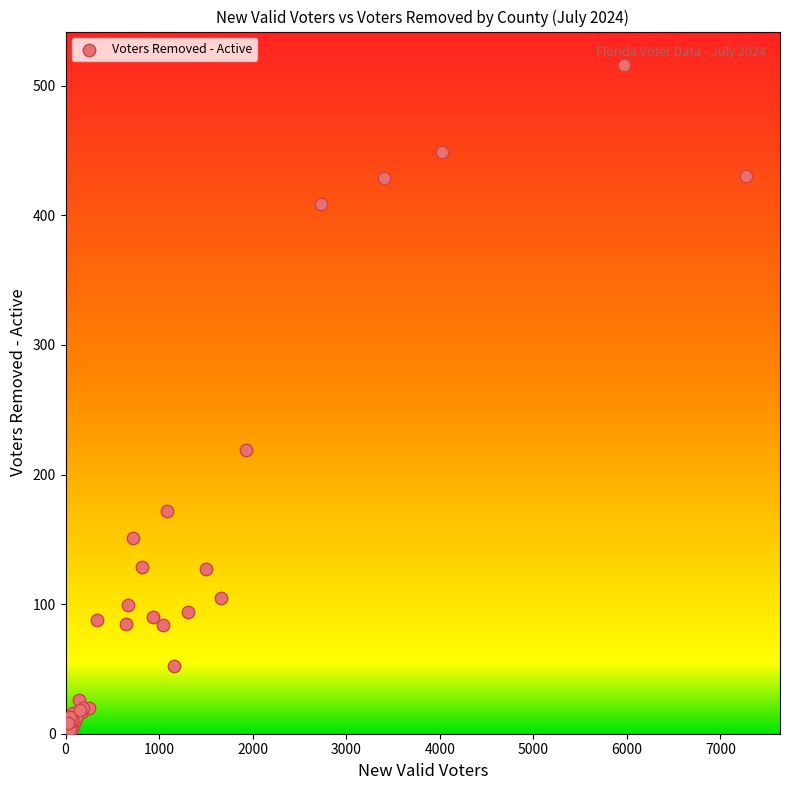

What Y value in the scatter plot is closest to 259?

219